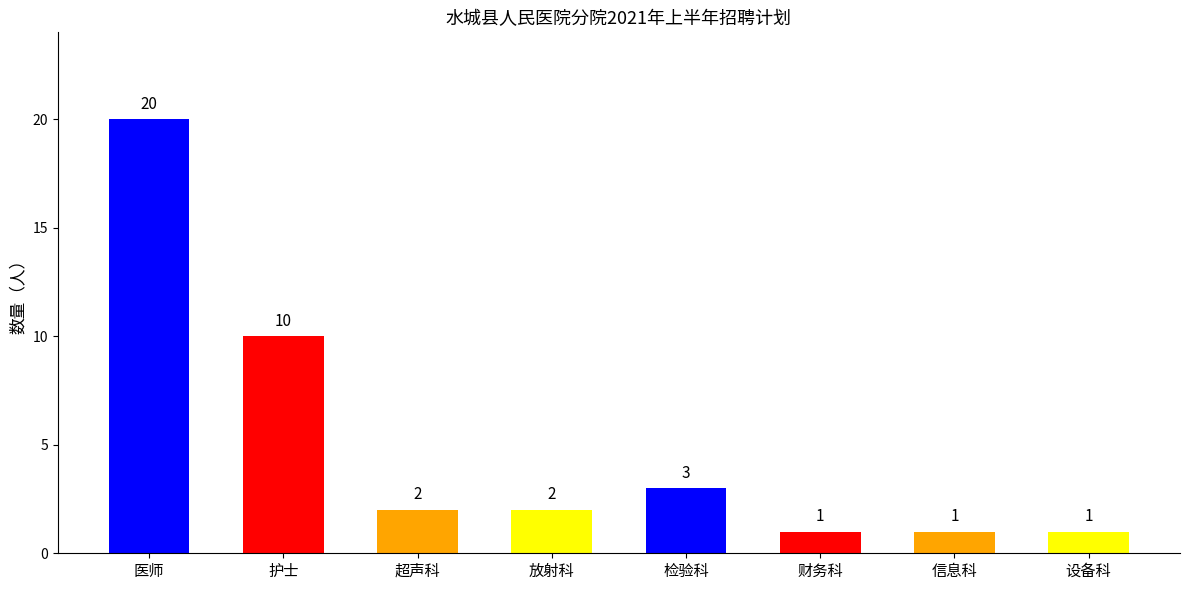

True or false: the data shows 3 at 超声科.

False